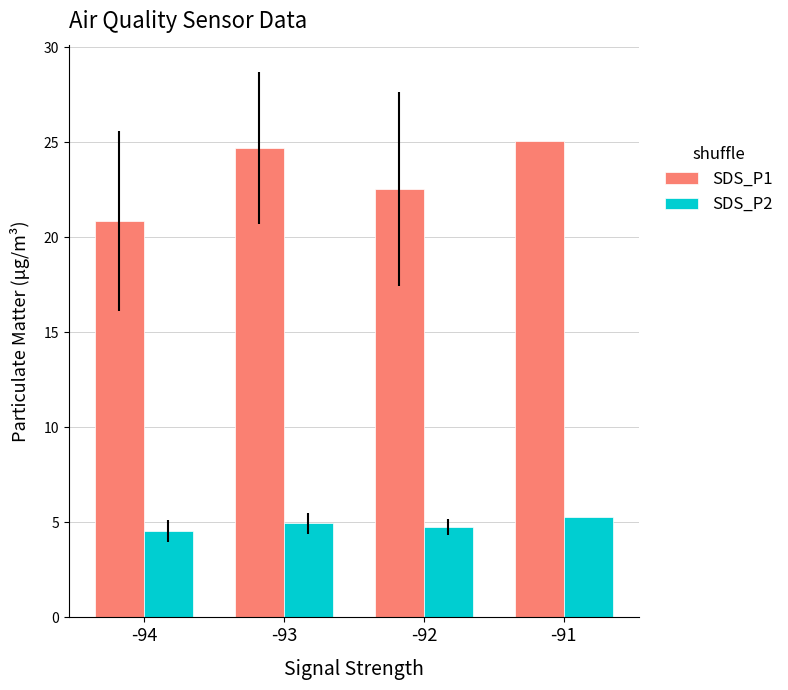

What is the sum of all SDS_P1 values?

93.2